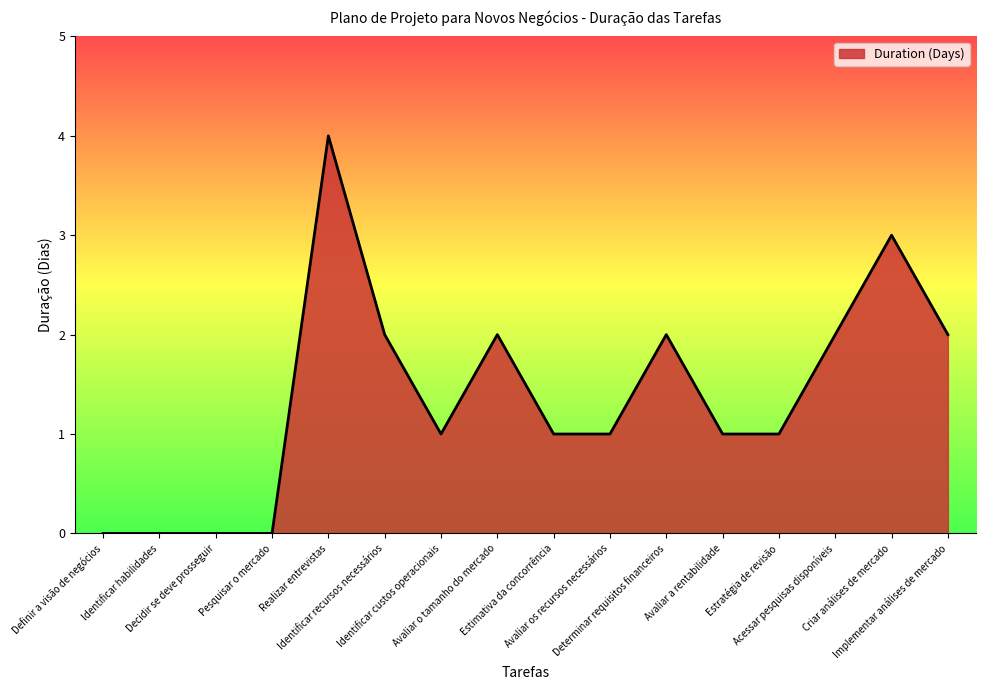

What is the greatest value displayed?

4